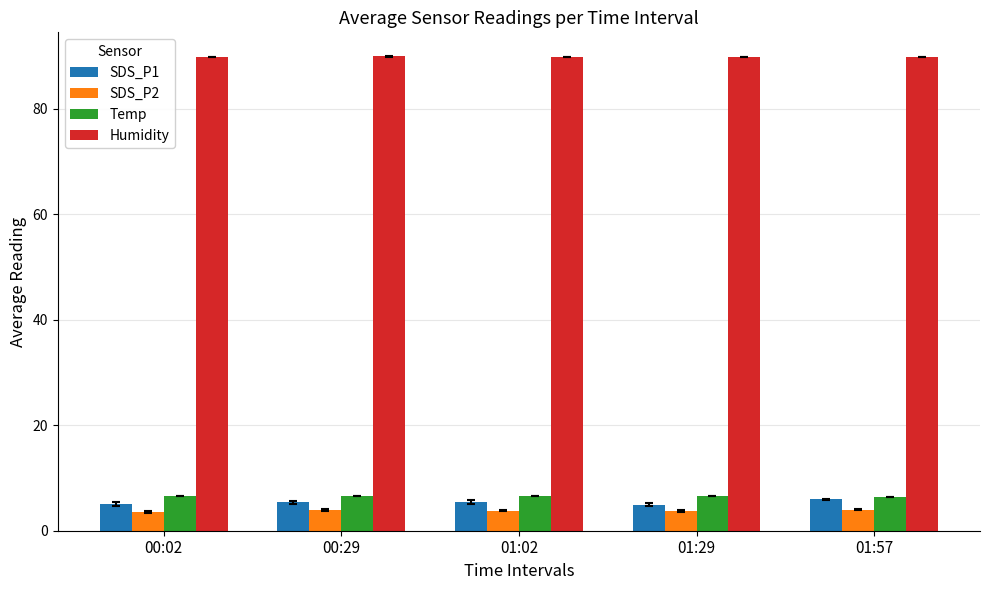

What position from the right is 00:02?

5